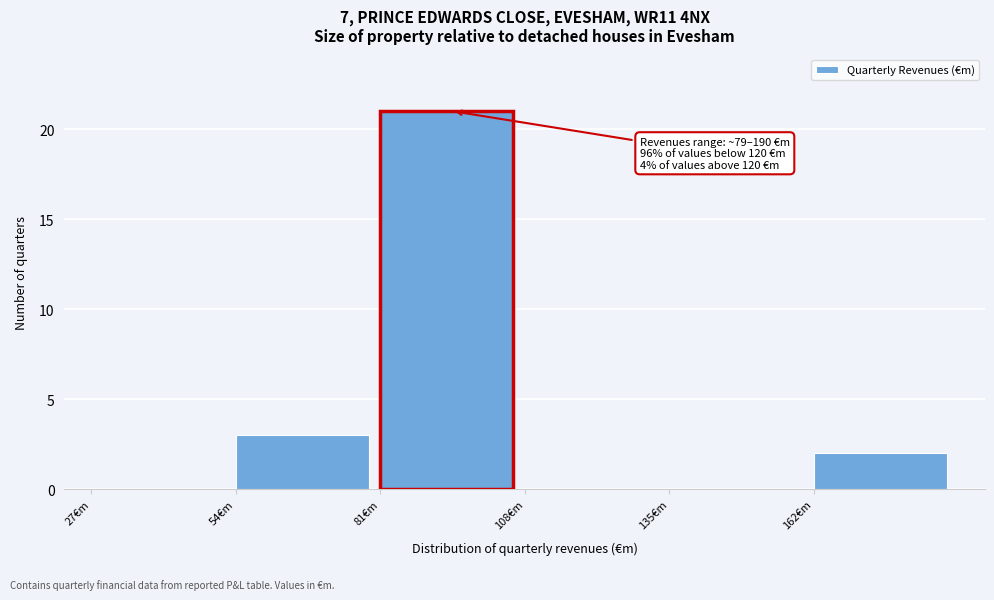

Over which range of the x-axis is the bar tallest?

81 to 108